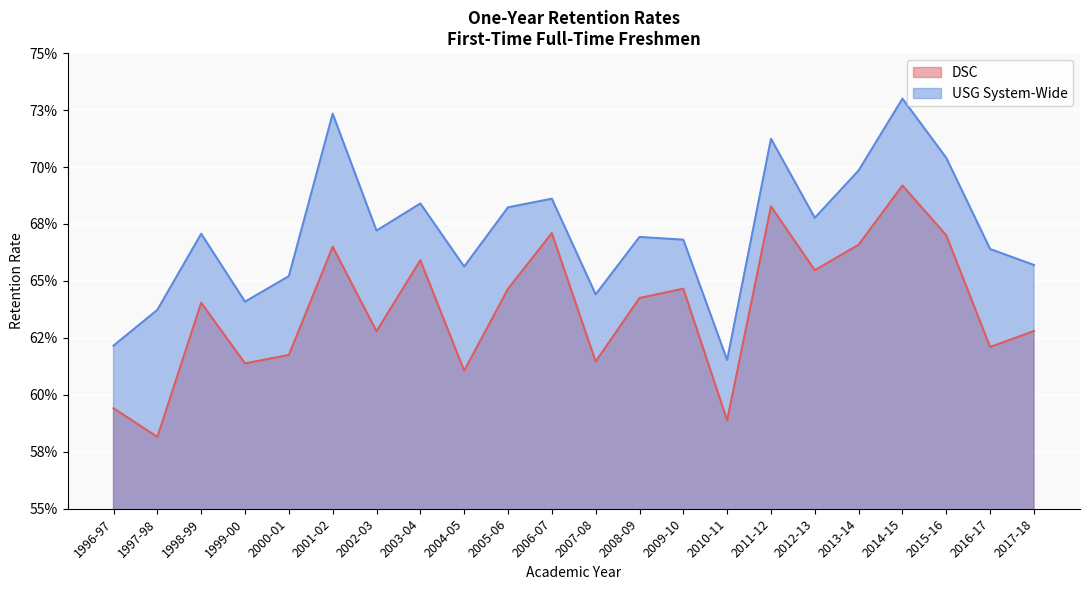

At how many categories does at least one series exceed 0?

22